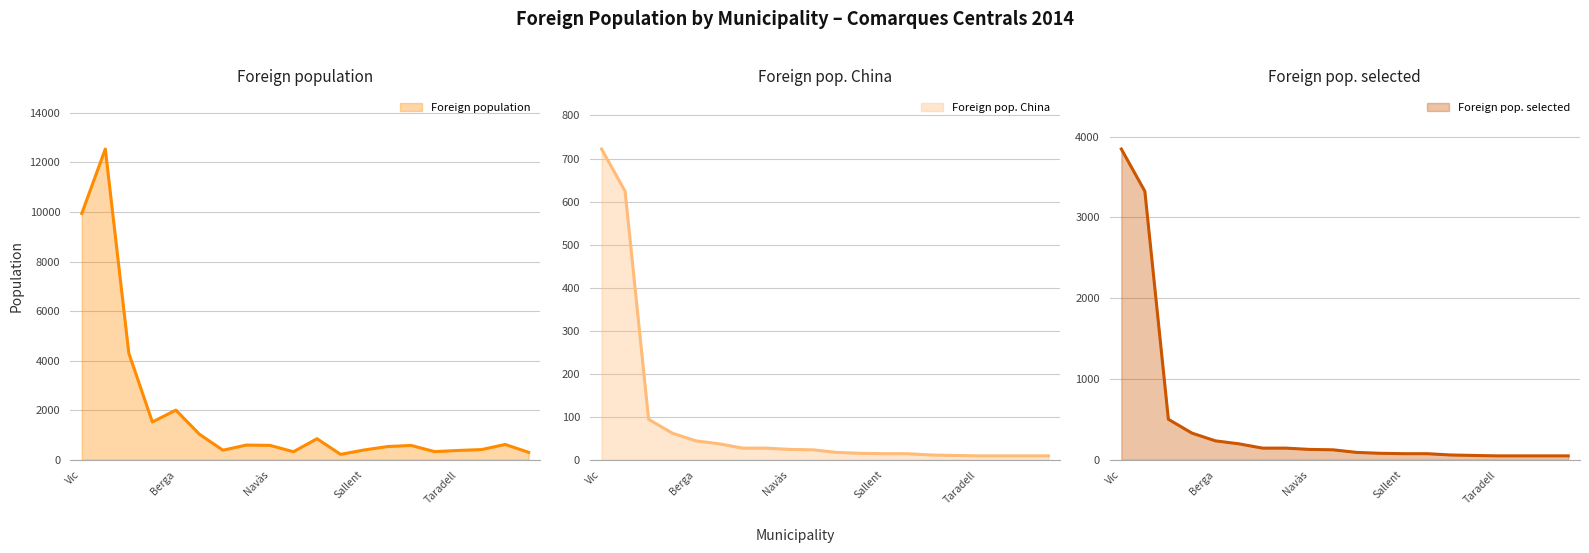

List the series in order of their peak value, highest first.

Foreign population, Foreign pop. selected, Foreign pop. China